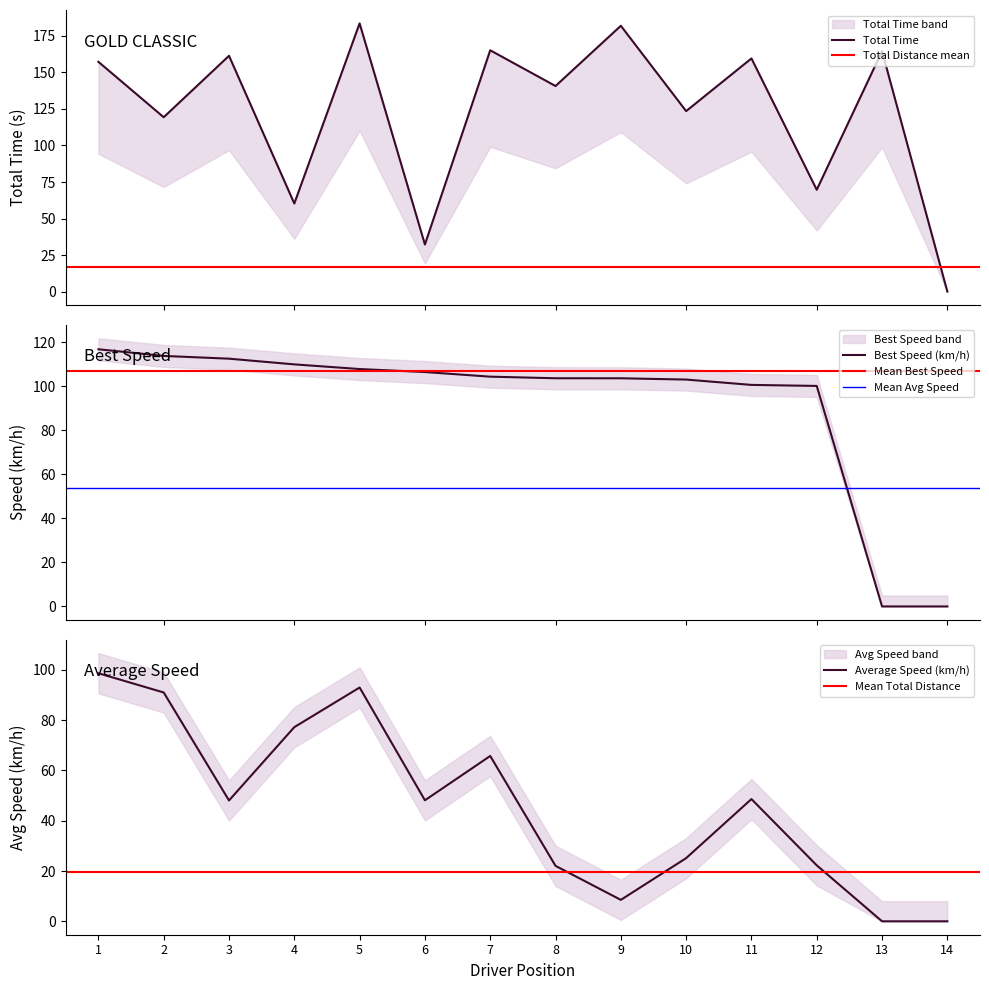

How many values in the Average Speed series exceed 48?

8